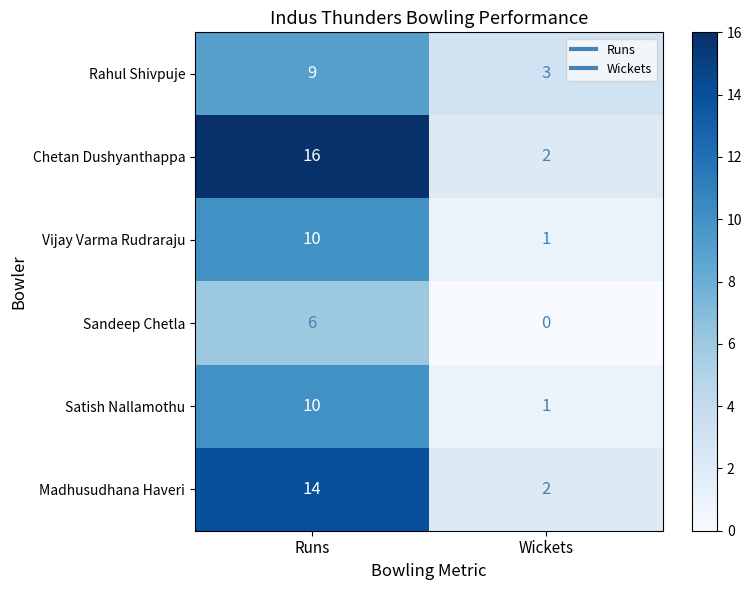

What is the approximate value of Satish Nallamothu at Runs?

10